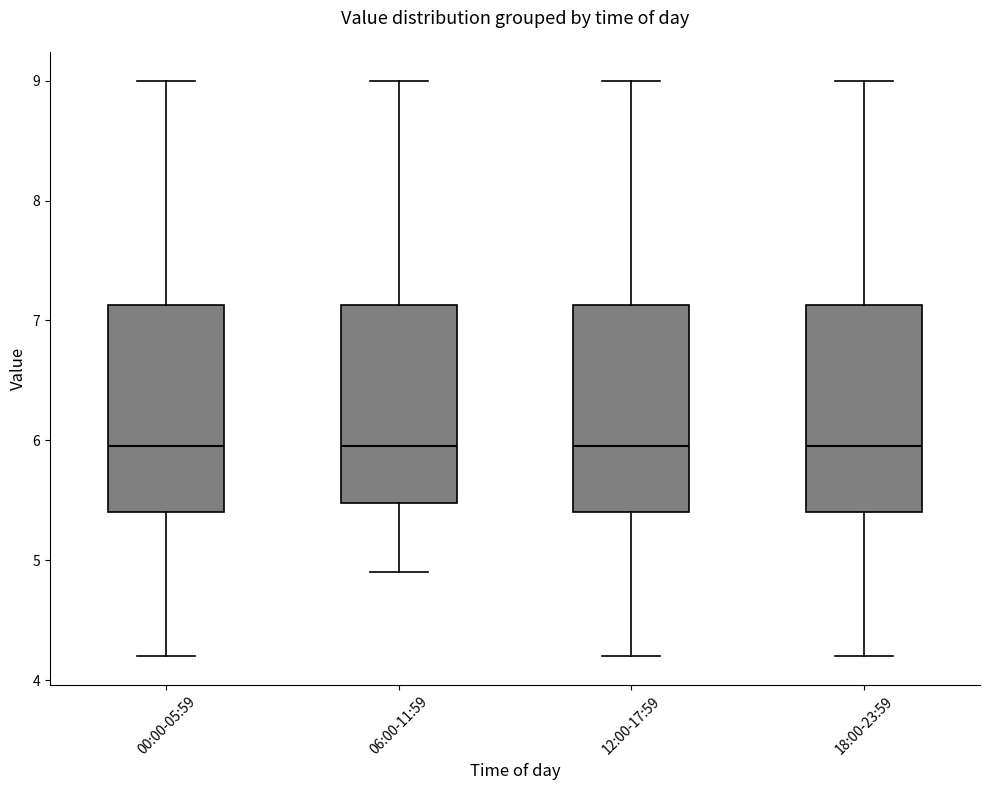

Reading left to right, transcribe this box plot: for each box, give where its median line is, the range the box spans, and where its two whiskers end, as read against the y-axis. The values are not printed on the chart, so give them approximately, as read against the axis.

00:00-05:59: median 6.0, box 5.4 to 7.1, whiskers 4.2 to 9.0
06:00-11:59: median 6.0, box 5.5 to 7.1, whiskers 4.9 to 9.0
12:00-17:59: median 6.0, box 5.4 to 7.1, whiskers 4.2 to 9.0
18:00-23:59: median 6.0, box 5.4 to 7.1, whiskers 4.2 to 9.0